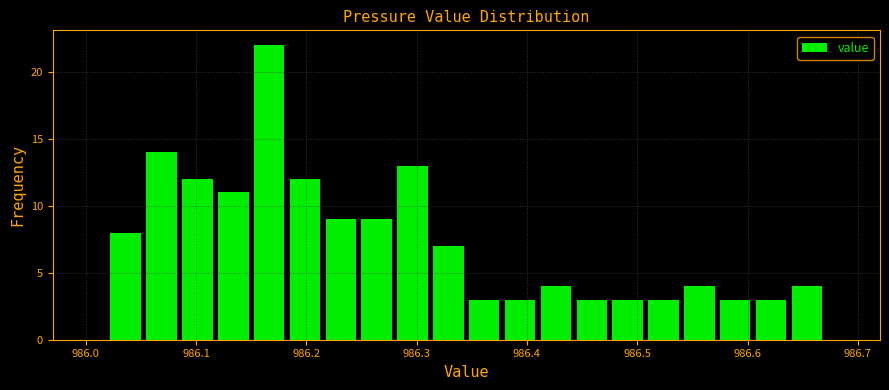

Read against the x-axis, roughly where is the centre of the tallest bar?

986.17